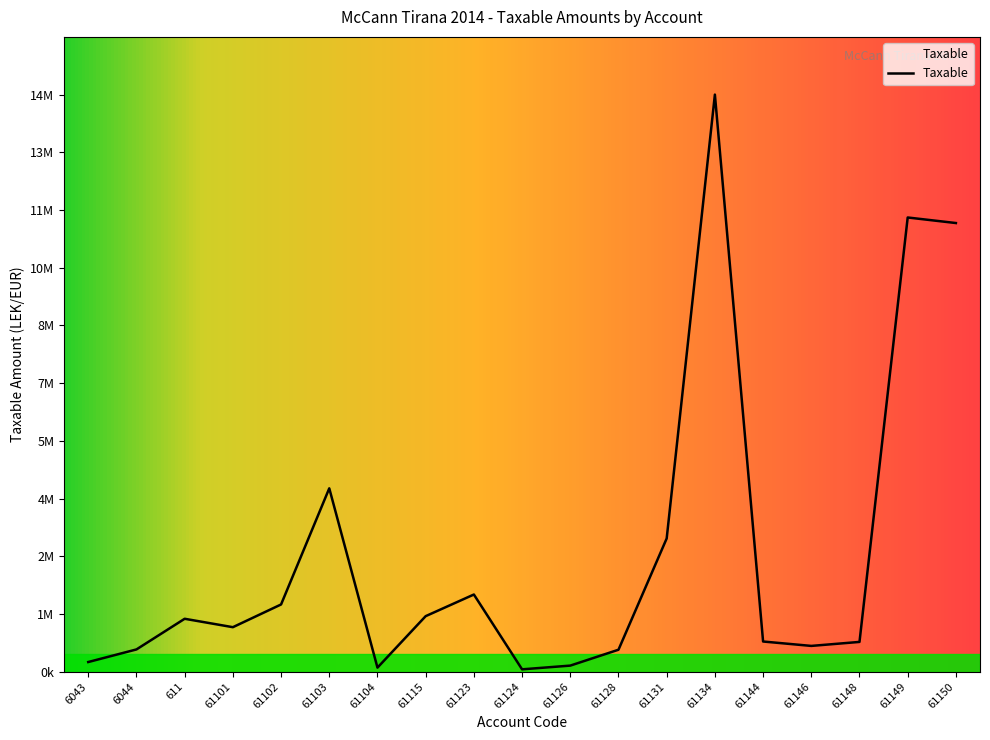

Does the chart display data point markers on the line(s)?

No